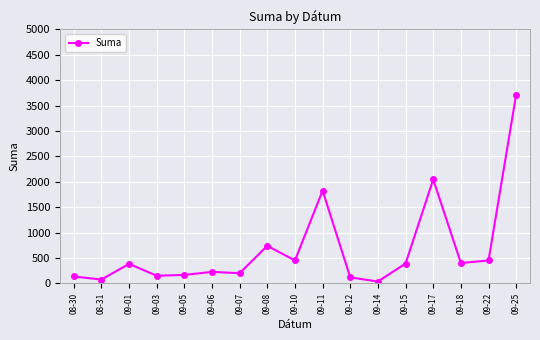

Is it true that the value at 09-15 is 175.4?

False